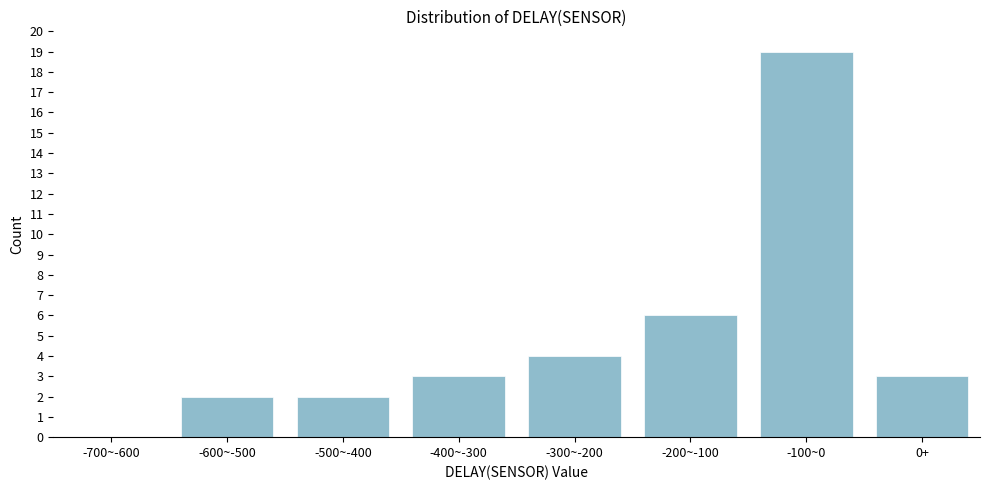

What is the maximum value shown in the chart?

19